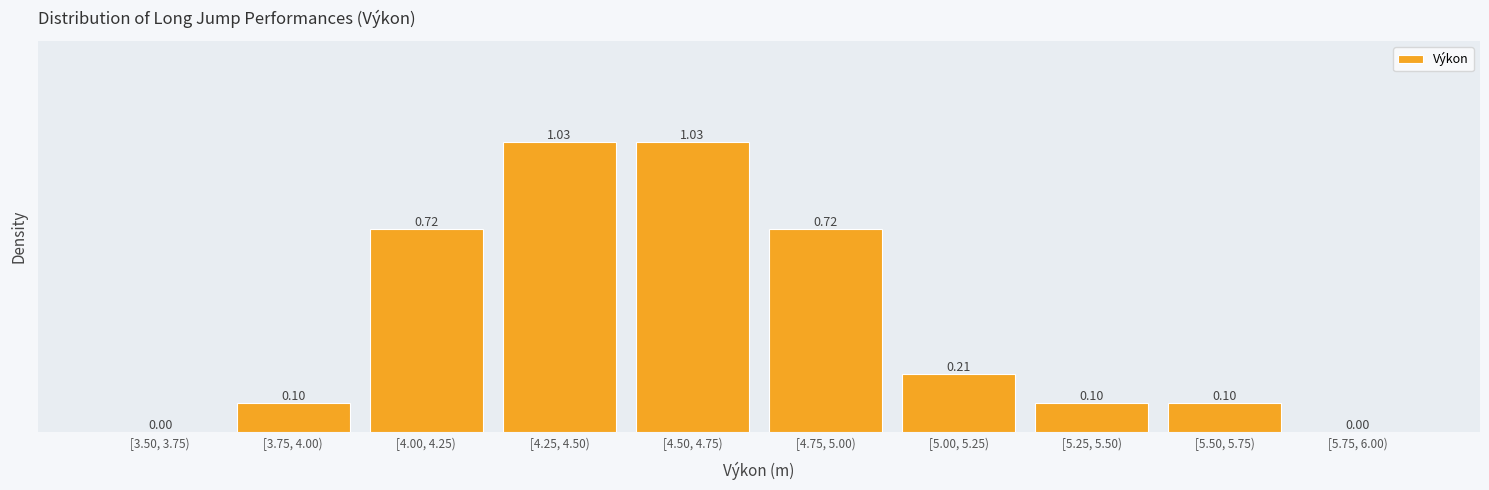

Which has a higher value, [5.75, 6.00) or [4.75, 5.00)?

[4.75, 5.00)